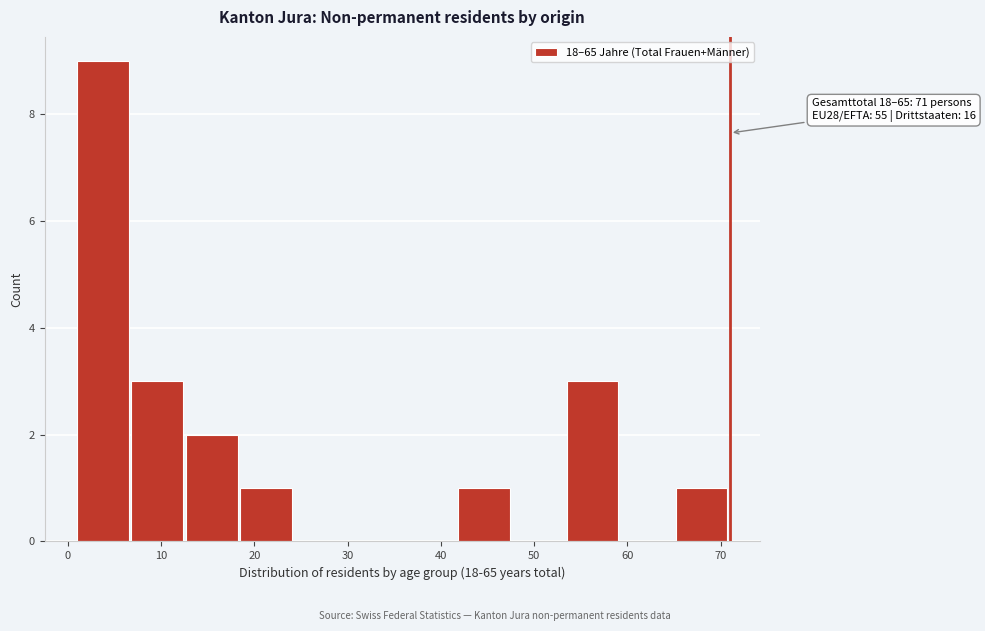

Over which range of the x-axis is the bar tallest?

1 to 7